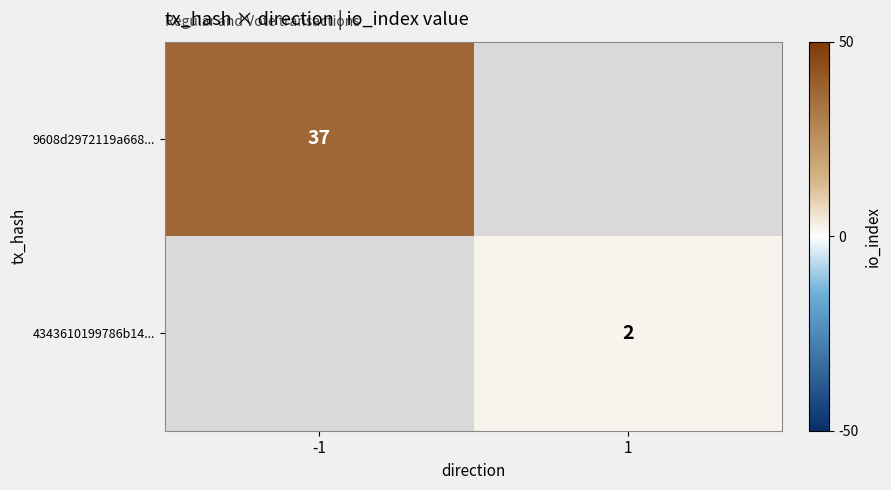

The 4343610199786b14... series shows 2 at 1. True or false?

True